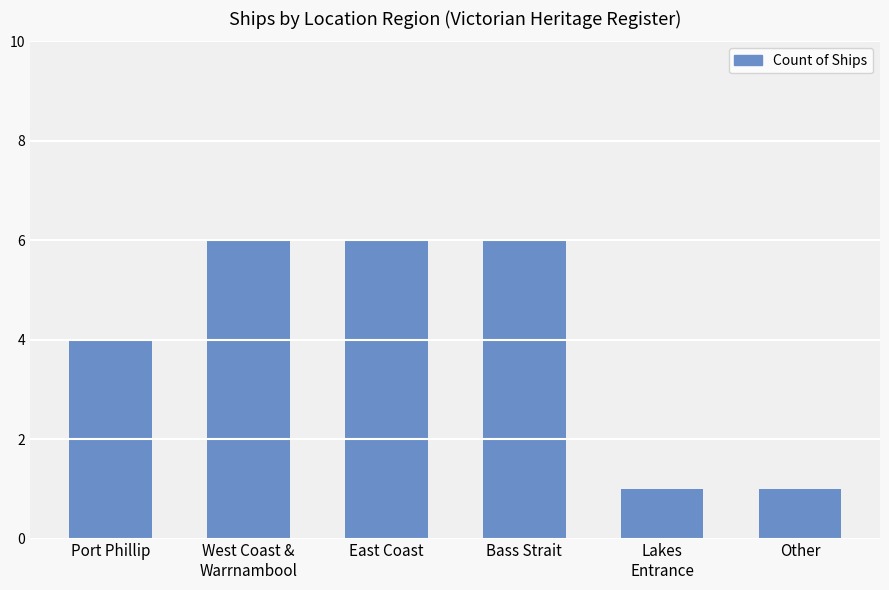

At which label is the value closest to 3?

Port Phillip